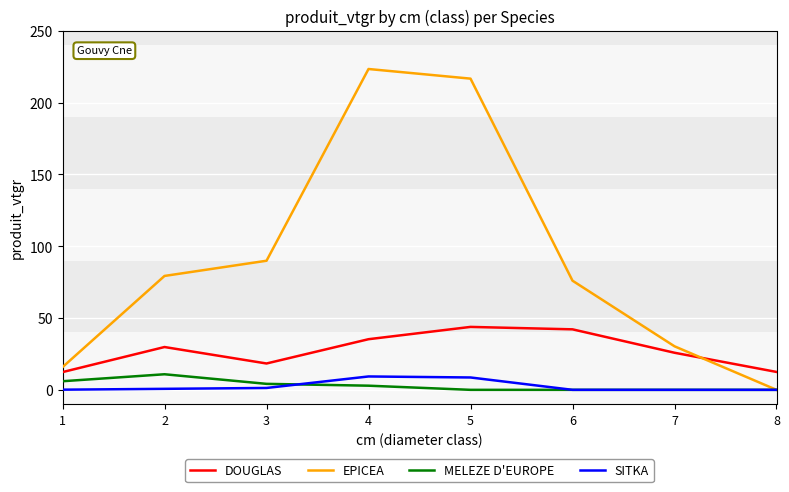

How many values in the DOUGLAS series exceed 29?

4